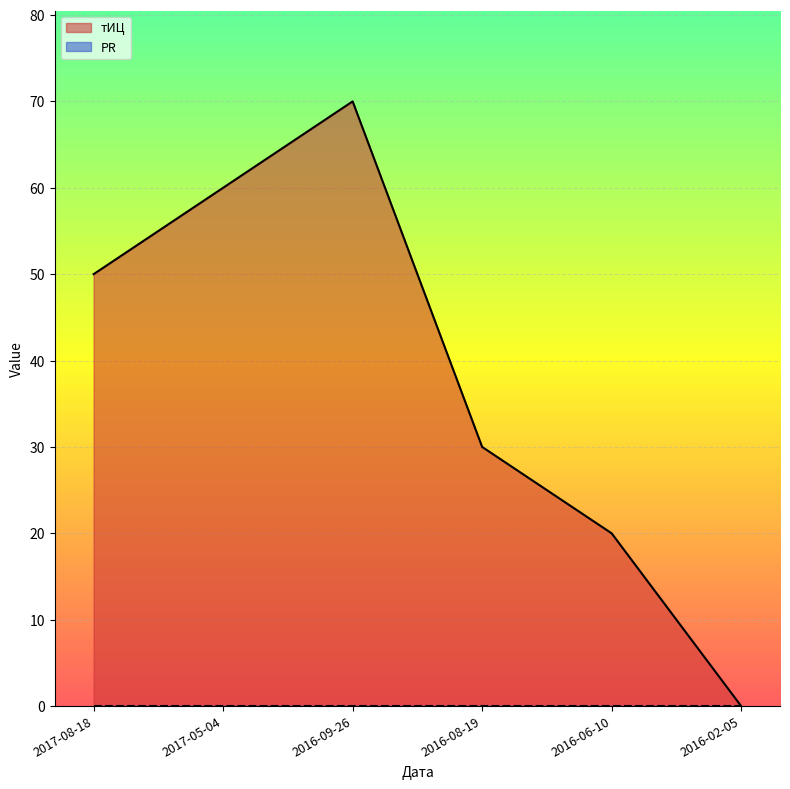

What is the change in value from 2017-05-04 to 2016-02-05?

-60